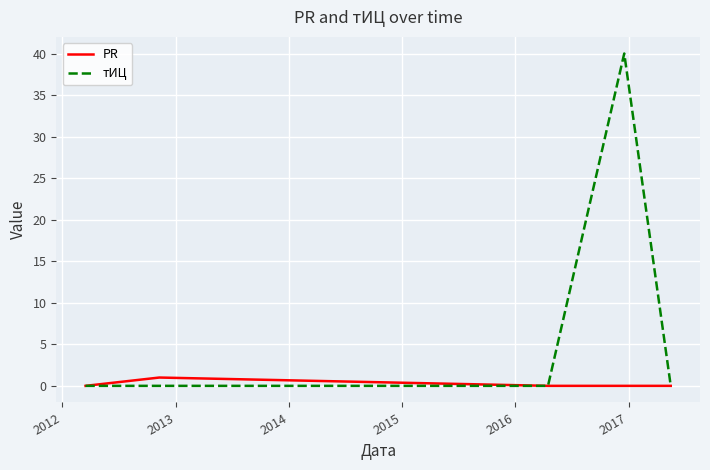

Which series has the largest range (max minus min)?

тИЦ